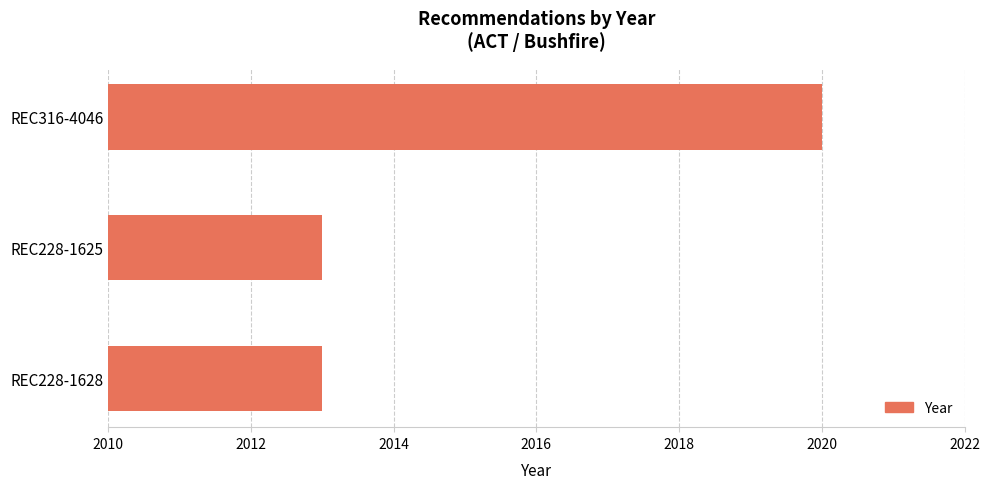

How many bars are there in total?

3